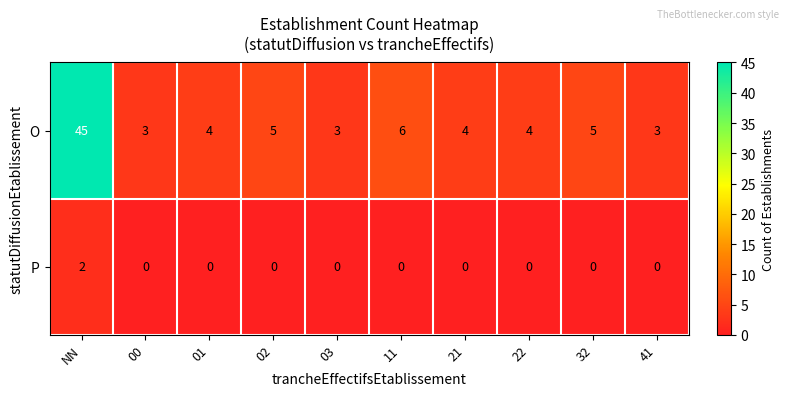

What is the total value across all series at NN?

47